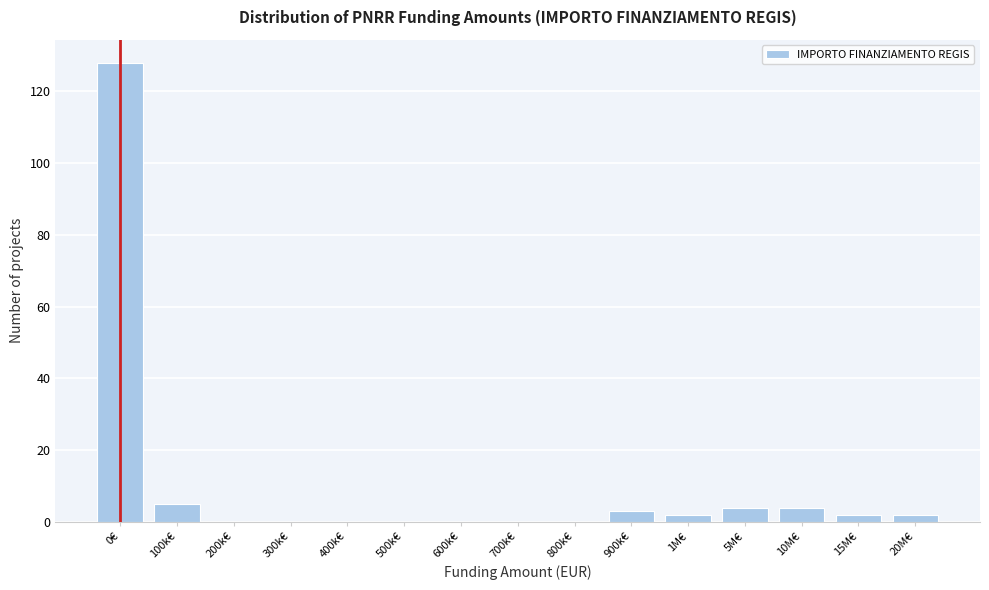

Reading right to left, list all the values displayed in this chart.

20M€=2	15M€=2	10M€=4	5M€=4	1M€=2	900k€=3	800k€=0	700k€=0	600k€=0	500k€=0	400k€=0	300k€=0	200k€=0	100k€=5	0€=128